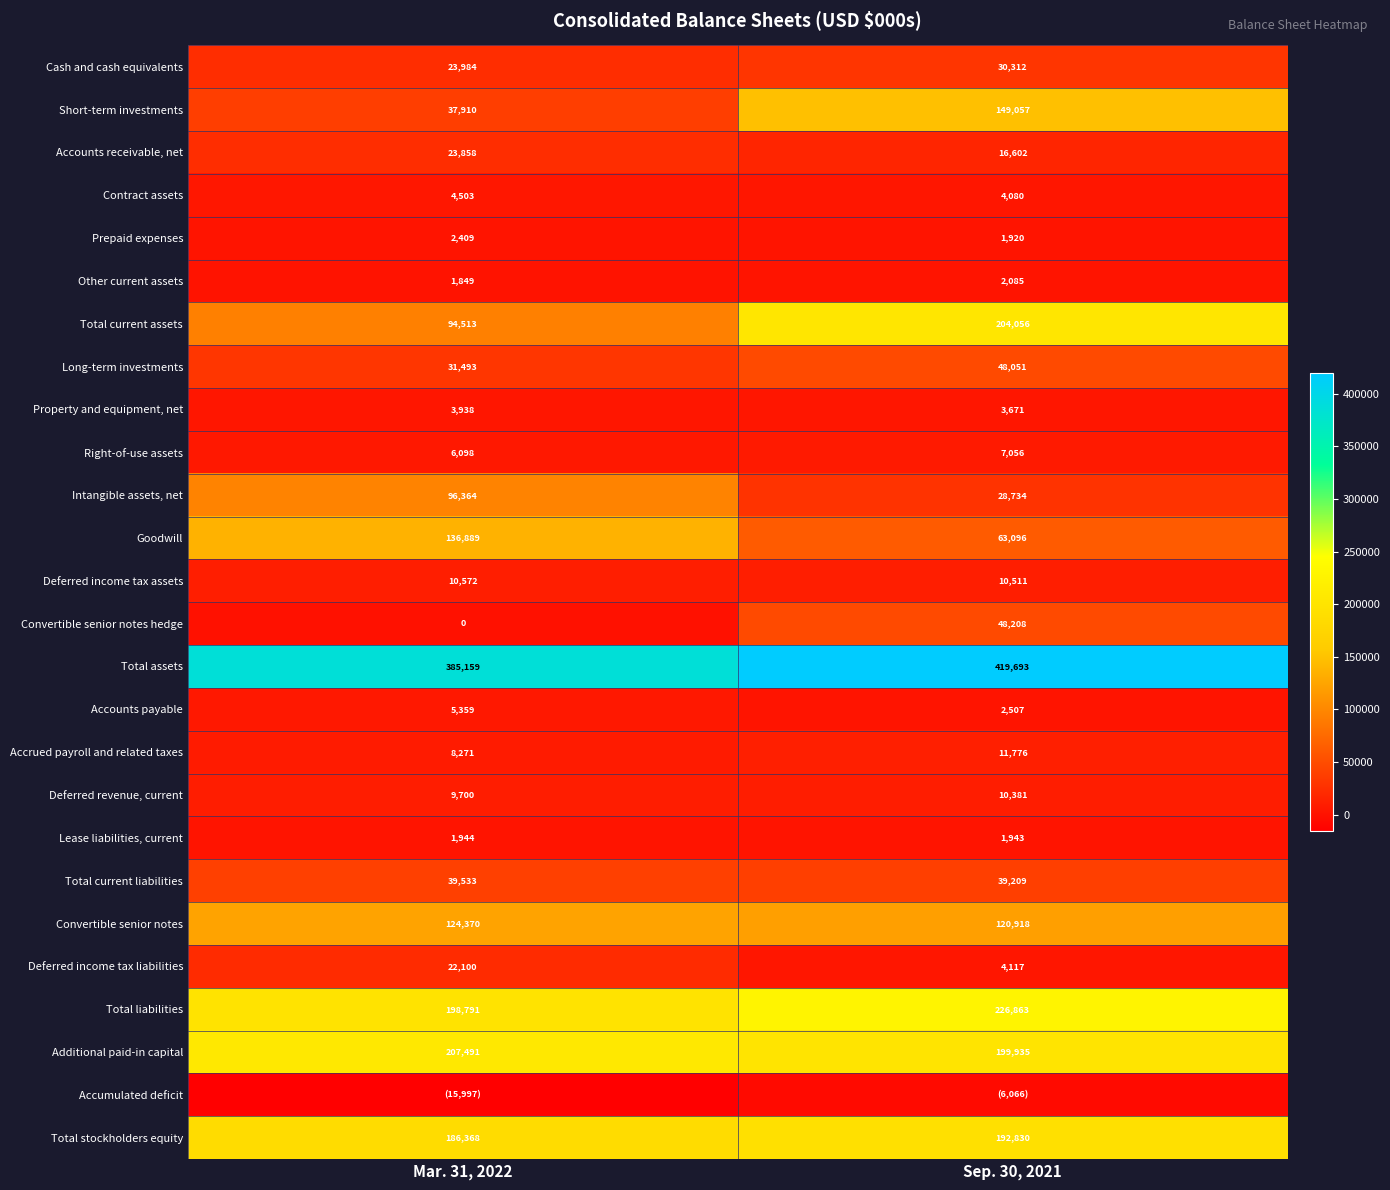

What is the total value across all series at Sep. 30, 2021?

1841545